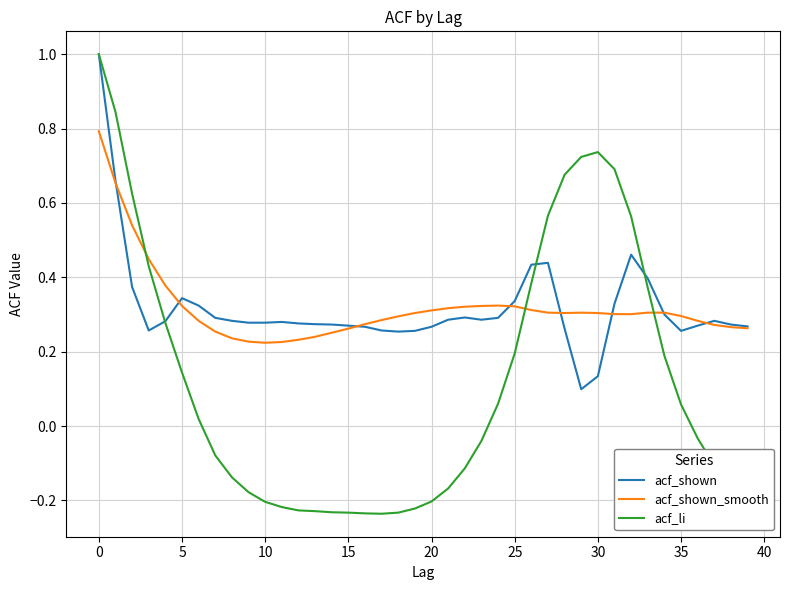

Which series has the widest spread of values?

acf_li